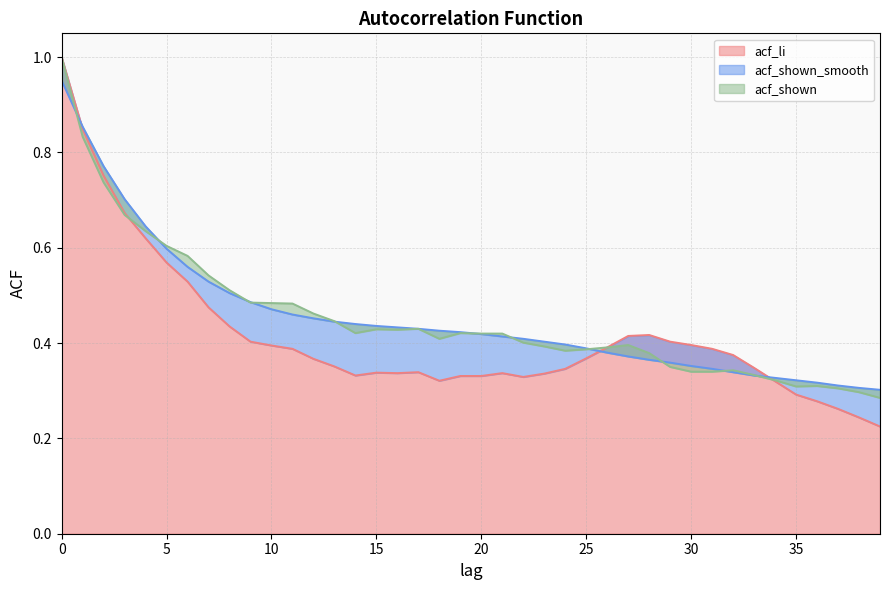

Rank the series by their maximum value, from highest to lowest.

acf_li, acf_shown, acf_shown_smooth